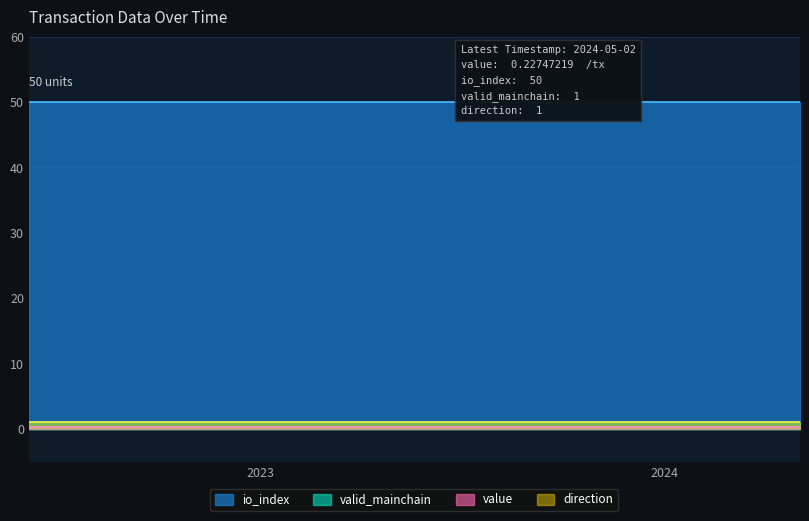

True or false: value and io_index intersect in this chart.

False